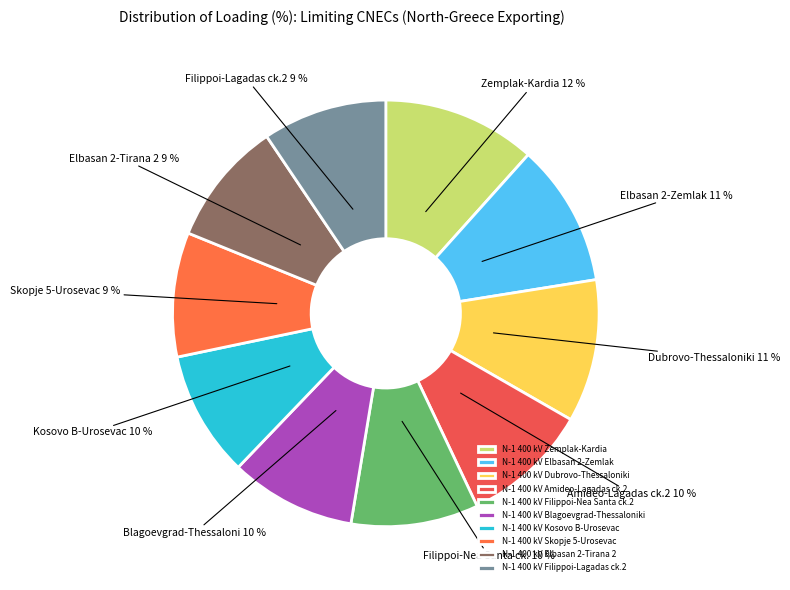

Is the sum of N-1 400 kV Elbasan 2-Tirana 2 and N-1 400 kV Blagoevgrad-Thessaloniki greater than half?

No